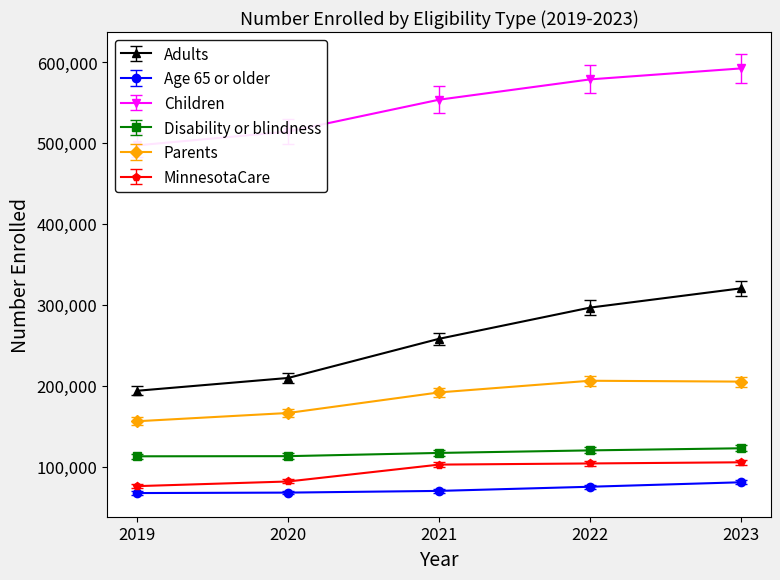

Reading left to right, what are all the values shown in this chart?

Adults: 193773.0	209590.0	257980.0	296488.0	320286.0
Age 65 or older: 69376.7	69945.2	72119.6	77401.4	83100.4
Children: 497016.0	513986.0	553417.0	578508.0	592060.0
Disability or blindness: 112772.0	112955.0	116934.0	120075.0	122686.0
Parents: 156109.0	166314.0	191722.0	206130.0	205062.0
MinnesotaCare: 75917.0	81661.0	102510.0	103931.0	105365.0